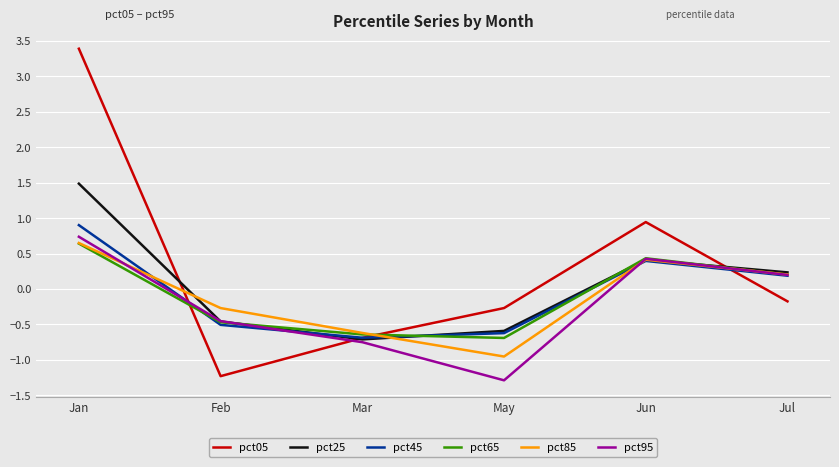

What is the sum of all pct25 values?

0.4